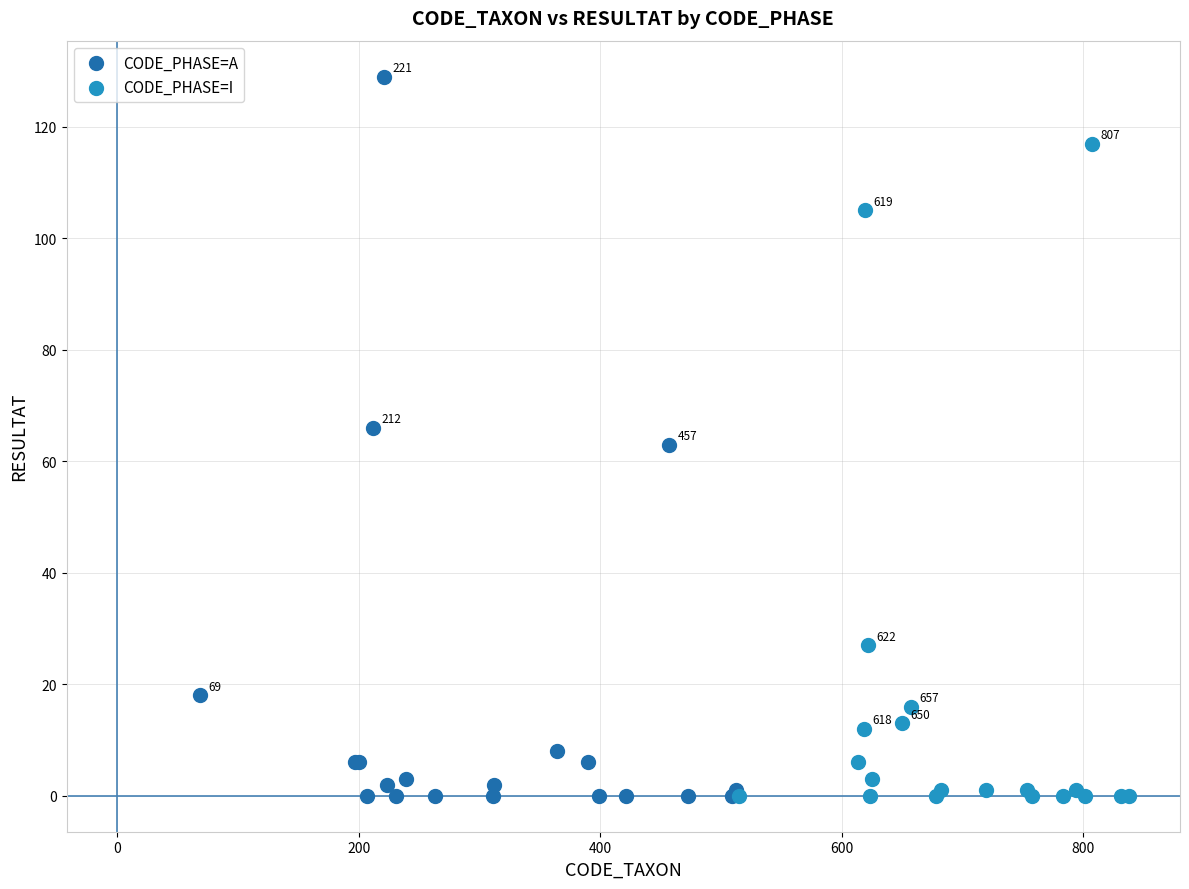

Which series has the widest spread of Y values?

CODE_PHASE=A